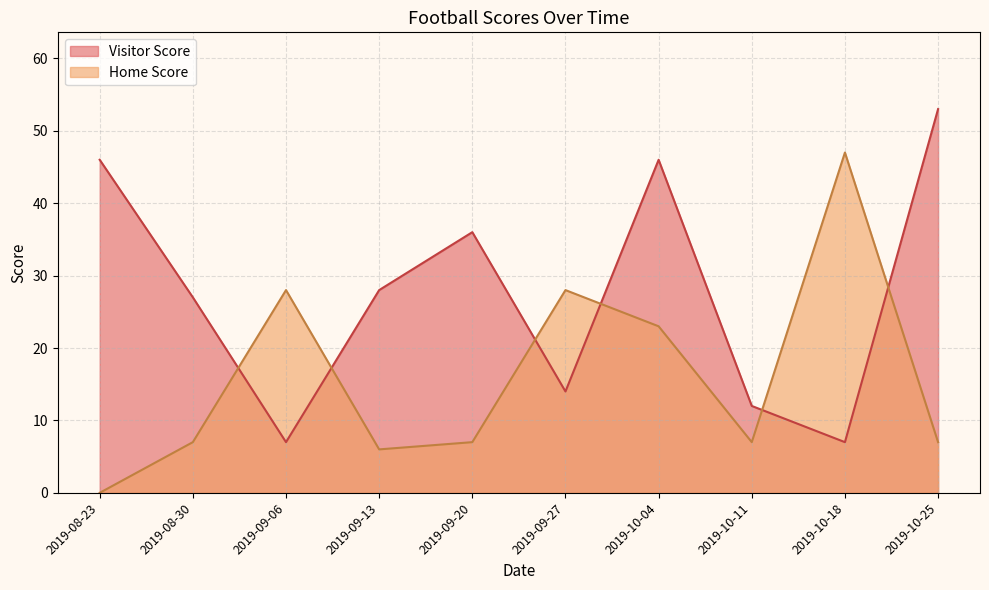

Which series has the widest spread of values?

Home Score